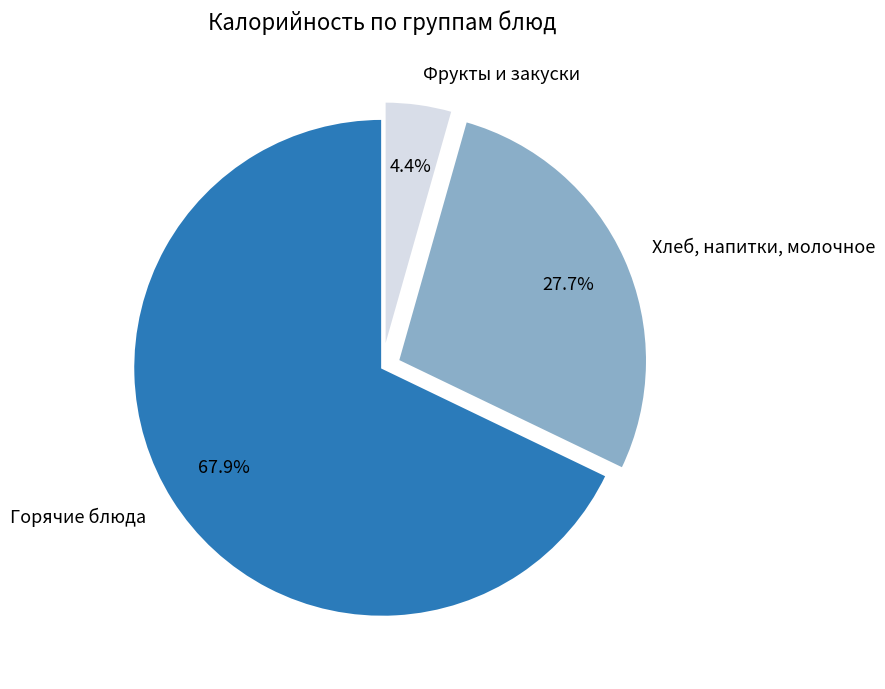

Rank the categories by value from highest to lowest.

Горячие блюда, Хлеб, напитки, молочное, Фрукты и закуски